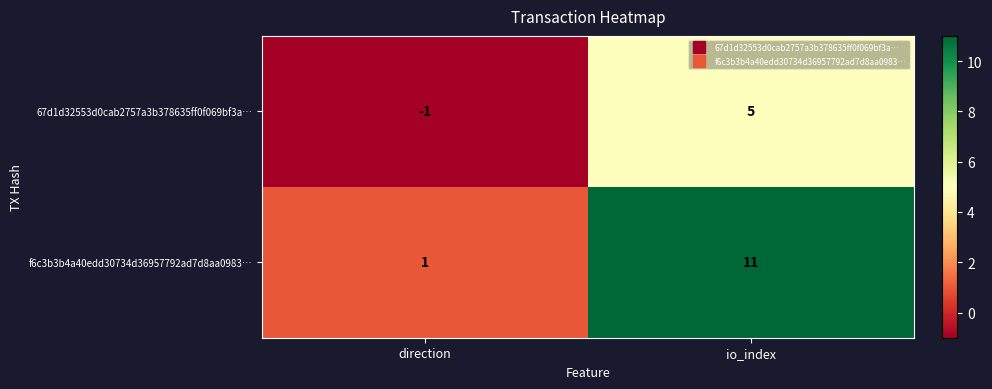

At which category does the chart reach its peak across all series?

io_index